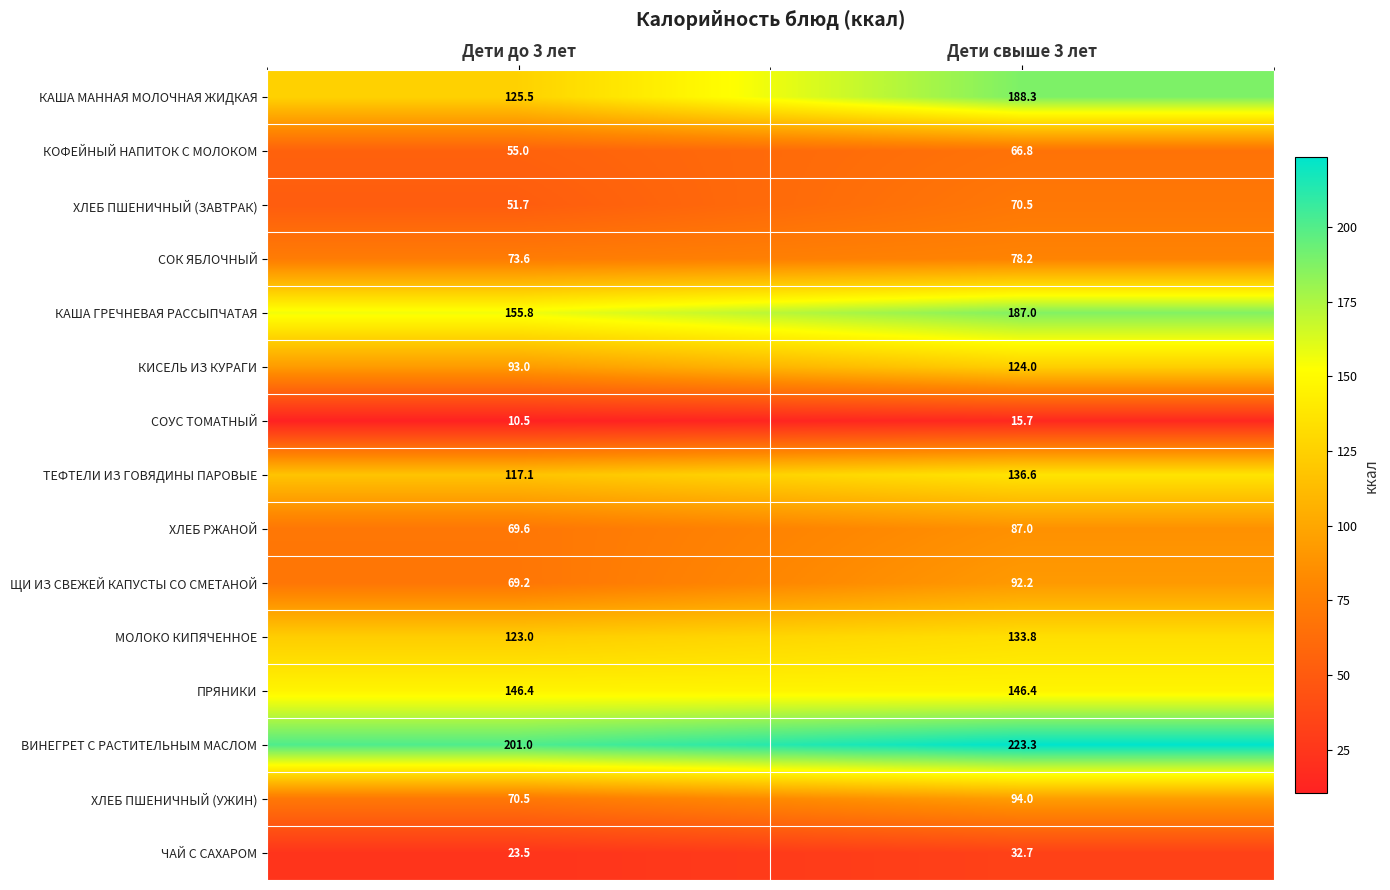

Reading left to right, extract all data points from this chart.

КАША МАННАЯ МОЛОЧНАЯ ЖИДКАЯ: Дети до 3 лет=125.5	Дети свыше 3 лет=188.3
КОФЕЙНЫЙ НАПИТОК С МОЛОКОМ: Дети до 3 лет=55.0	Дети свыше 3 лет=66.8
ХЛЕБ ПШЕНИЧНЫЙ (ЗАВТРАК): Дети до 3 лет=51.7	Дети свыше 3 лет=70.5
СОК ЯБЛОЧНЫЙ: Дети до 3 лет=73.6	Дети свыше 3 лет=78.2
КАША ГРЕЧНЕВАЯ РАССЫПЧАТАЯ: Дети до 3 лет=155.8	Дети свыше 3 лет=187.0
КИСЕЛЬ ИЗ КУРАГИ: Дети до 3 лет=93.0	Дети свыше 3 лет=124.0
СОУС ТОМАТНЫЙ: Дети до 3 лет=10.5	Дети свыше 3 лет=15.7
ТЕФТЕЛИ ИЗ ГОВЯДИНЫ ПАРОВЫЕ: Дети до 3 лет=117.1	Дети свыше 3 лет=136.6
ХЛЕБ РЖАНОЙ: Дети до 3 лет=69.6	Дети свыше 3 лет=87.0
ЩИ ИЗ СВЕЖЕЙ КАПУСТЫ СО СМЕТАНОЙ: Дети до 3 лет=69.2	Дети свыше 3 лет=92.2
МОЛОКО КИПЯЧЕННОЕ: Дети до 3 лет=123.0	Дети свыше 3 лет=133.8
ПРЯНИКИ: Дети до 3 лет=146.4	Дети свыше 3 лет=146.4
ВИНЕГРЕТ С РАСТИТЕЛЬНЫМ МАСЛОМ: Дети до 3 лет=201.0	Дети свыше 3 лет=223.3
ХЛЕБ ПШЕНИЧНЫЙ (УЖИН): Дети до 3 лет=70.5	Дети свыше 3 лет=94.0
ЧАЙ С САХАРОМ: Дети до 3 лет=23.5	Дети свыше 3 лет=32.7